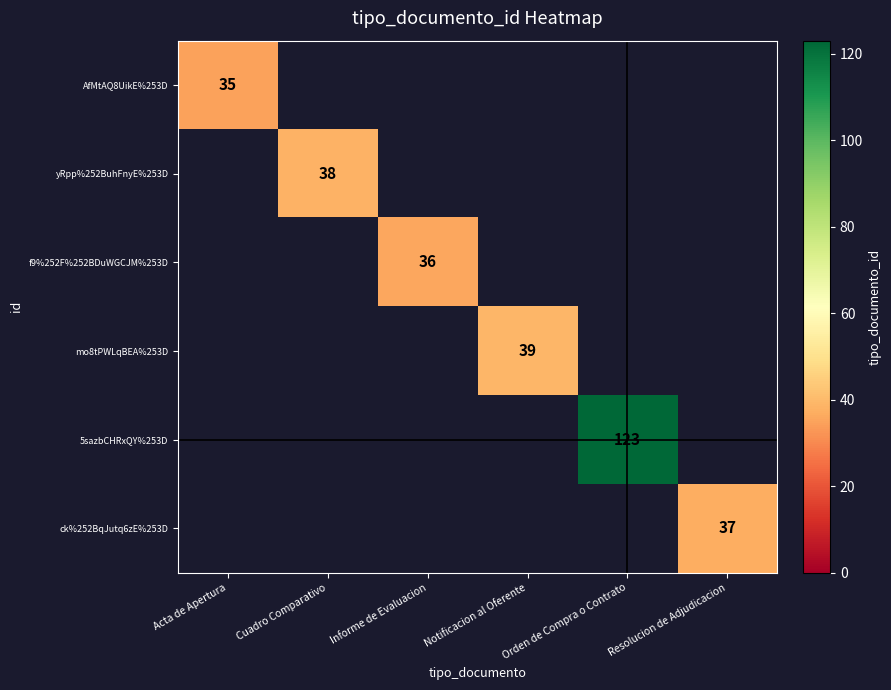

True or false: AfMtAQ8UikE%253D has a value of 57 at Acta de Apertura.

False